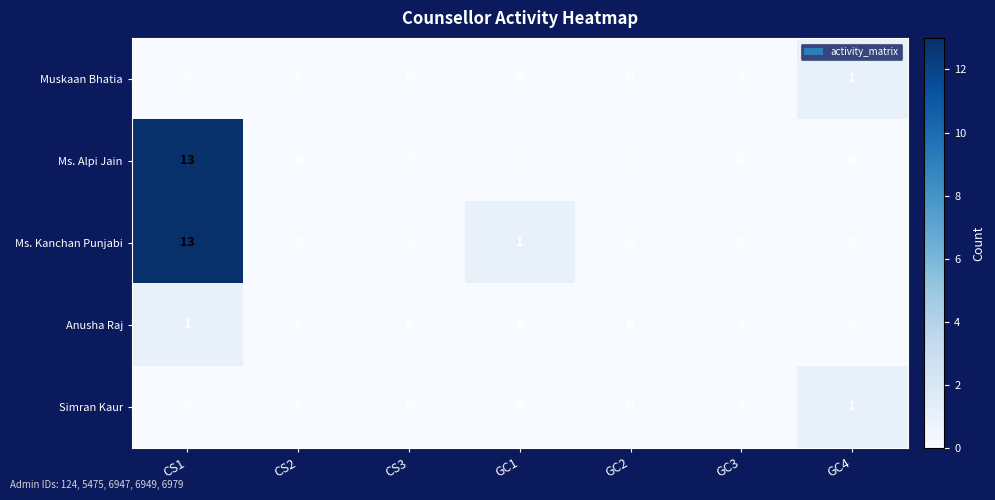

What is the total value across all series at GC4?

2